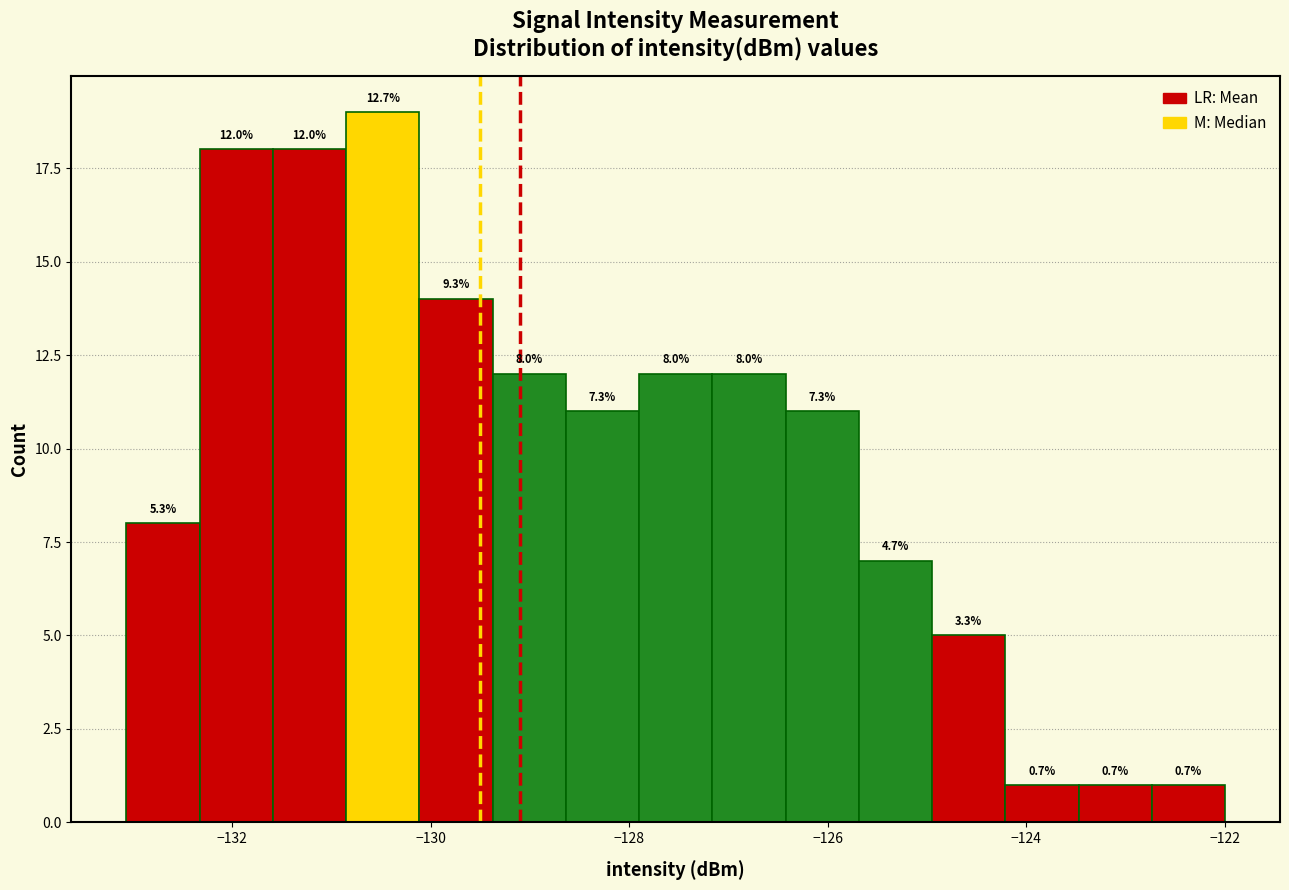

Around what value on the x-axis is the tallest bar? Give the approximate position of its centre, as read against the axis.

-130.4